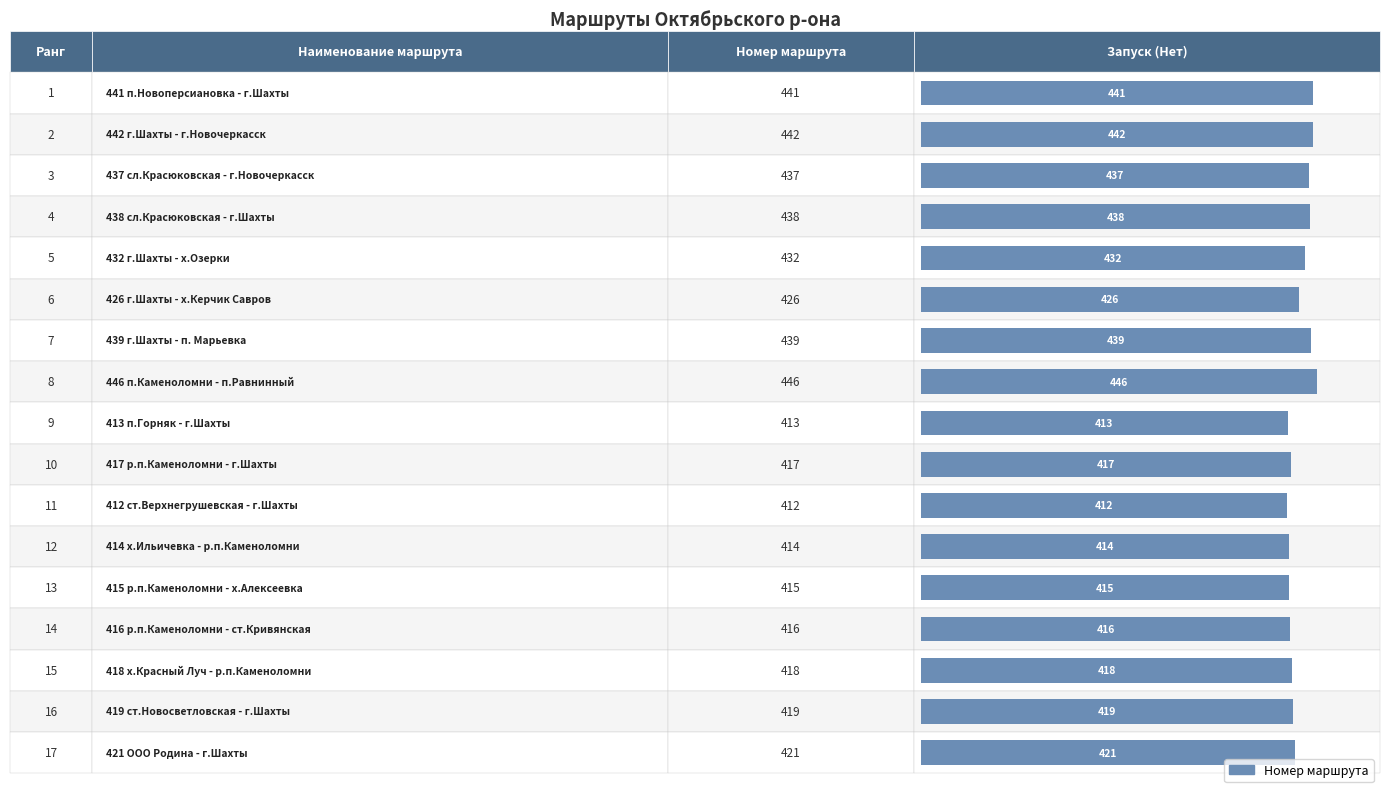

What is the minimum value shown in the chart?

412